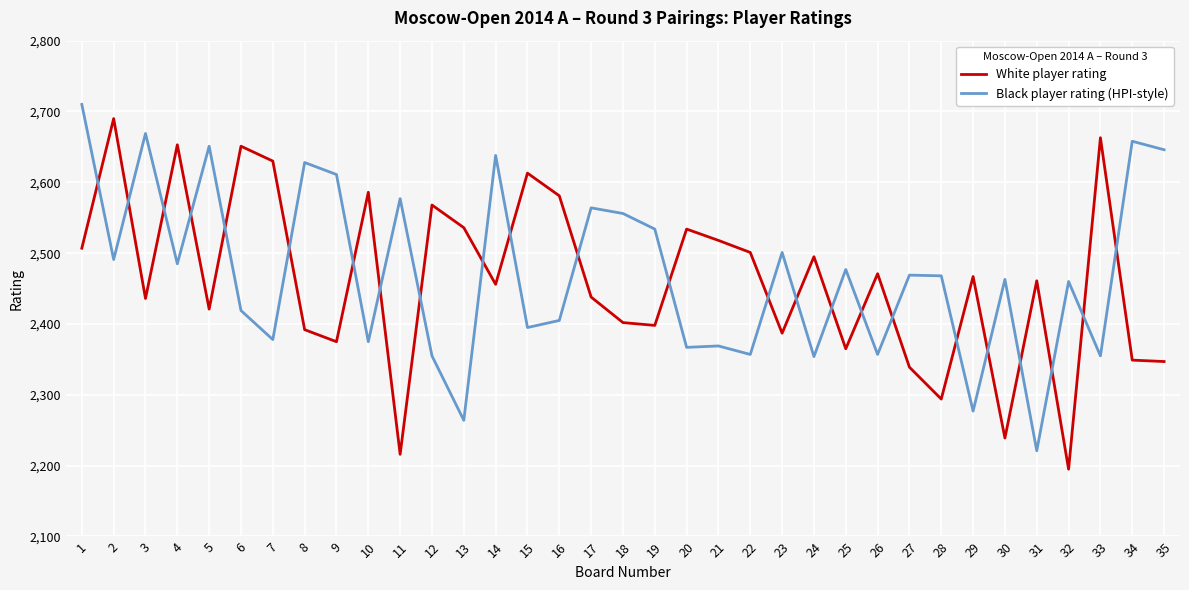

Between 6 and 22, which series saw the biggest shift?

White player rating